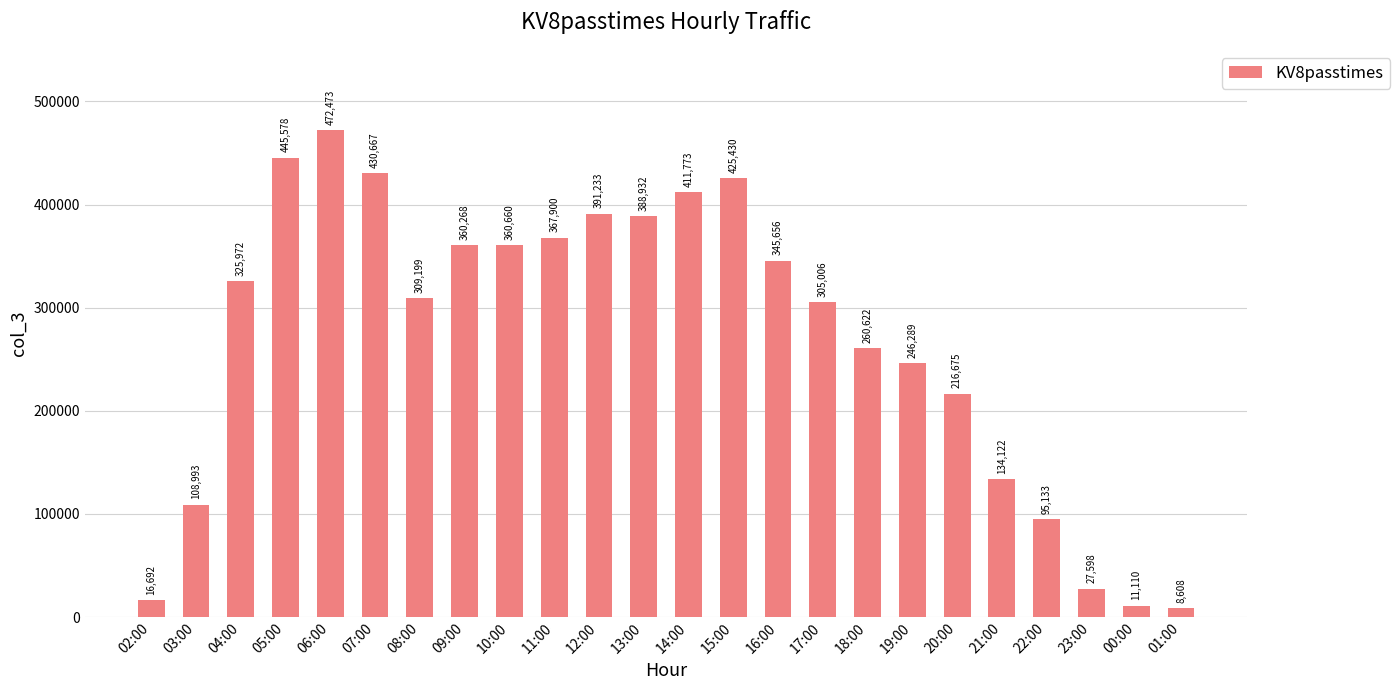

What is the greatest value displayed?

472473